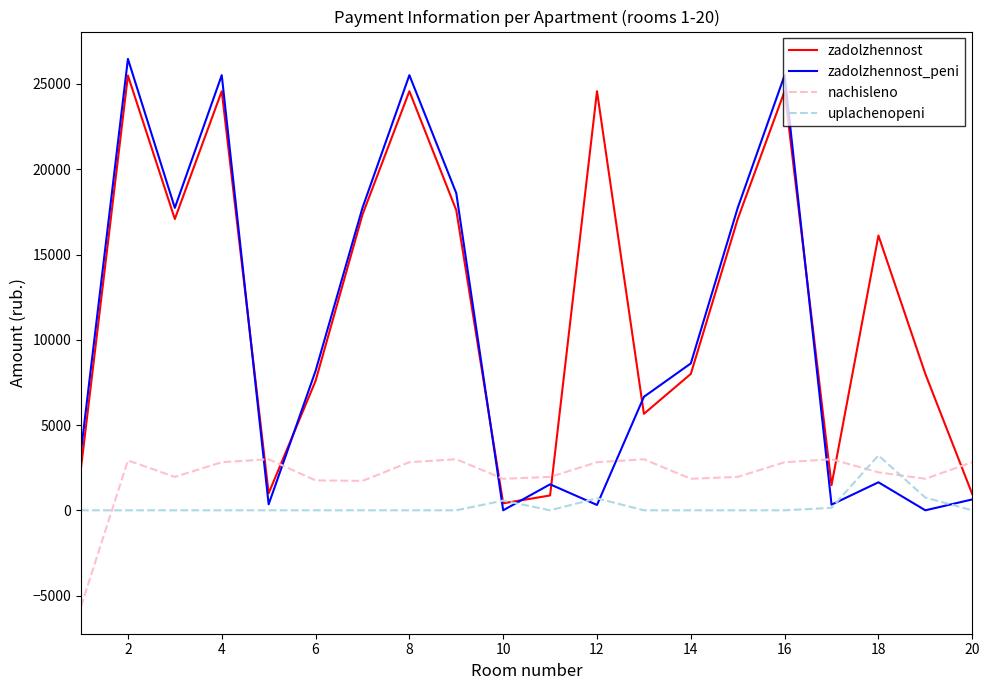

Which series has the widest spread of values?

zadolzhennost_peni